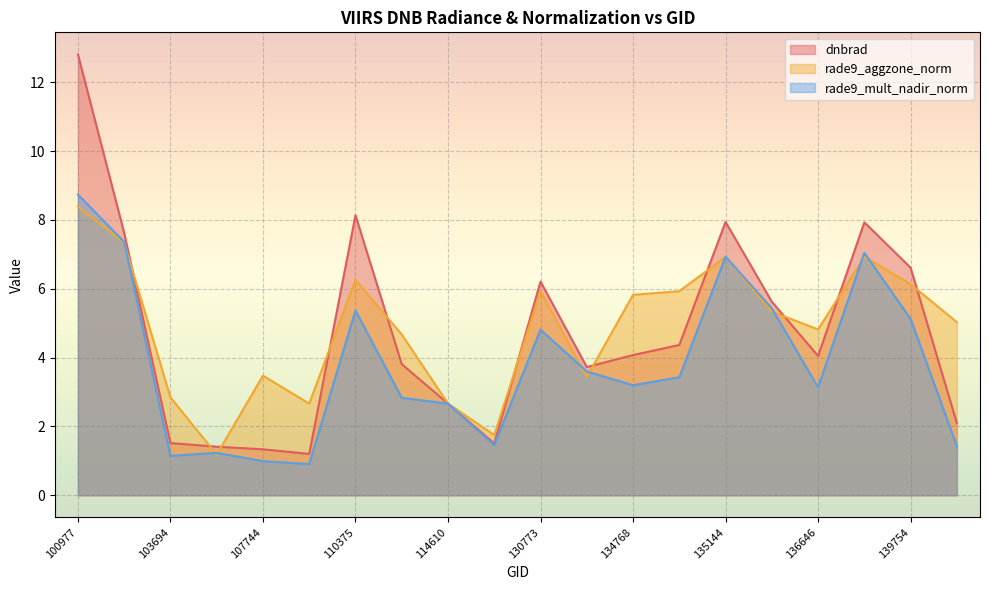

True or false: dnbrad and rade9_mult_nadir_norm intersect in this chart.

False